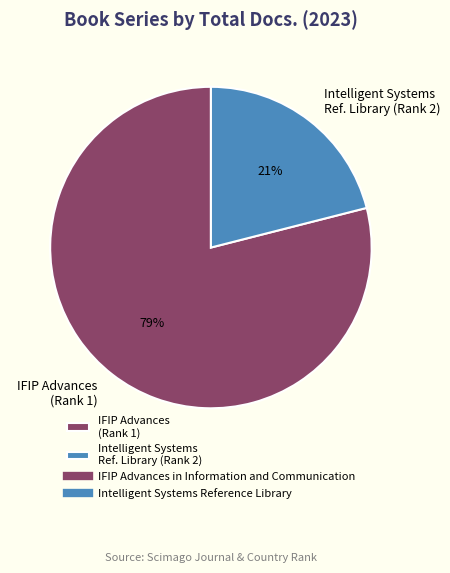

Combined, do IFIP Advances (Rank 1) and Intelligent Systems Ref. Library (Rank 2) account for over 50%?

Yes